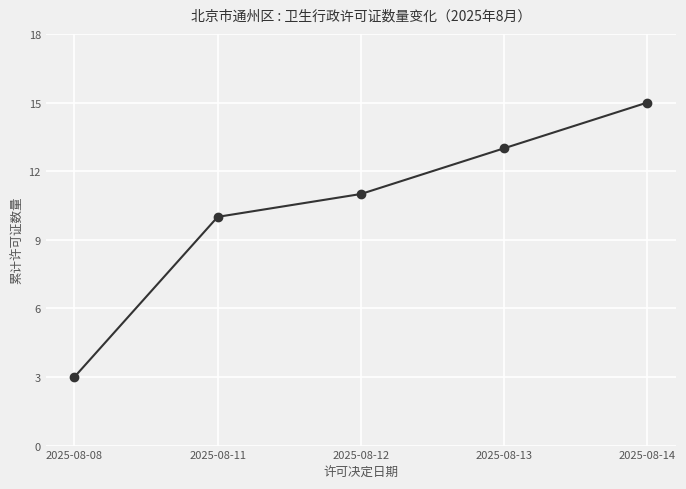

How many values are below 11?

2